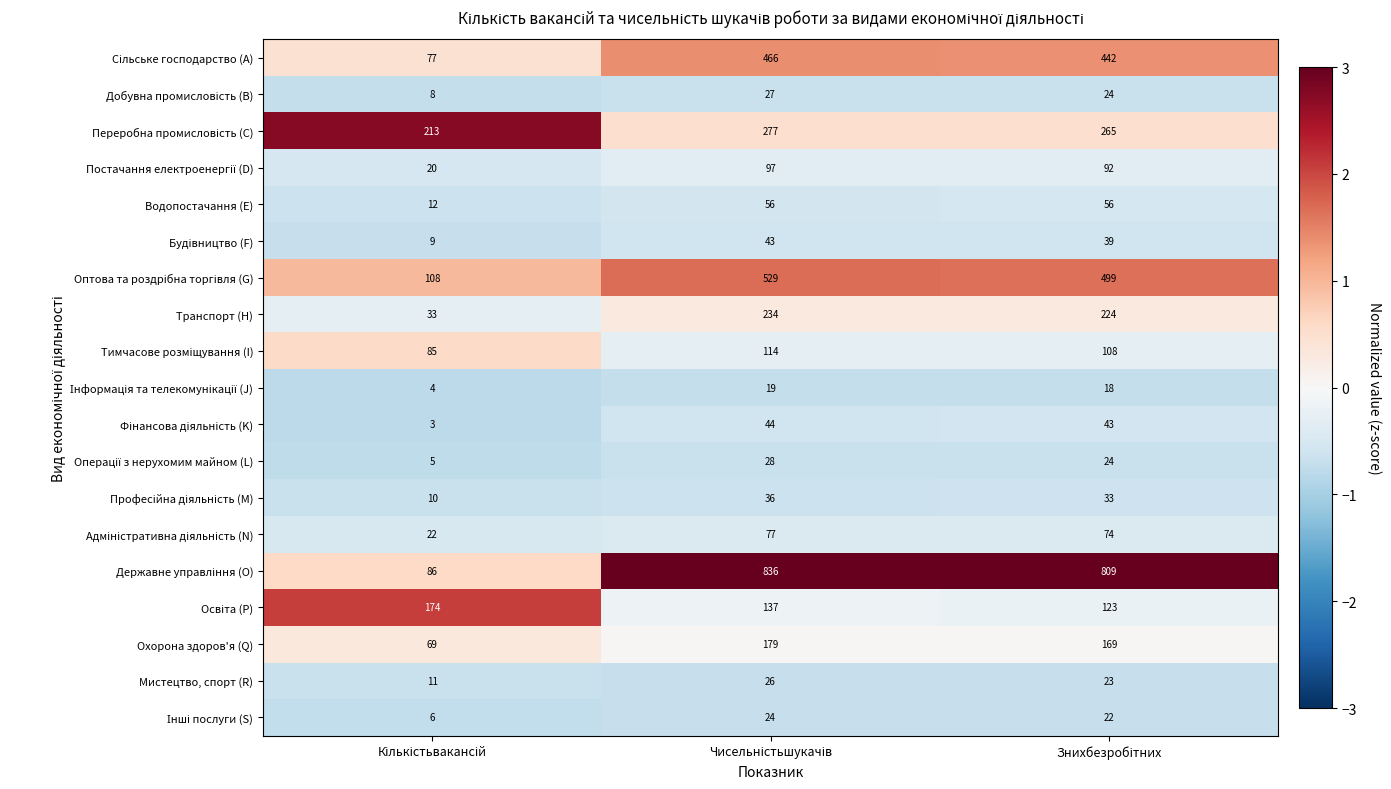

What is the minimum value for Мистецтво, спорт (R)?

11